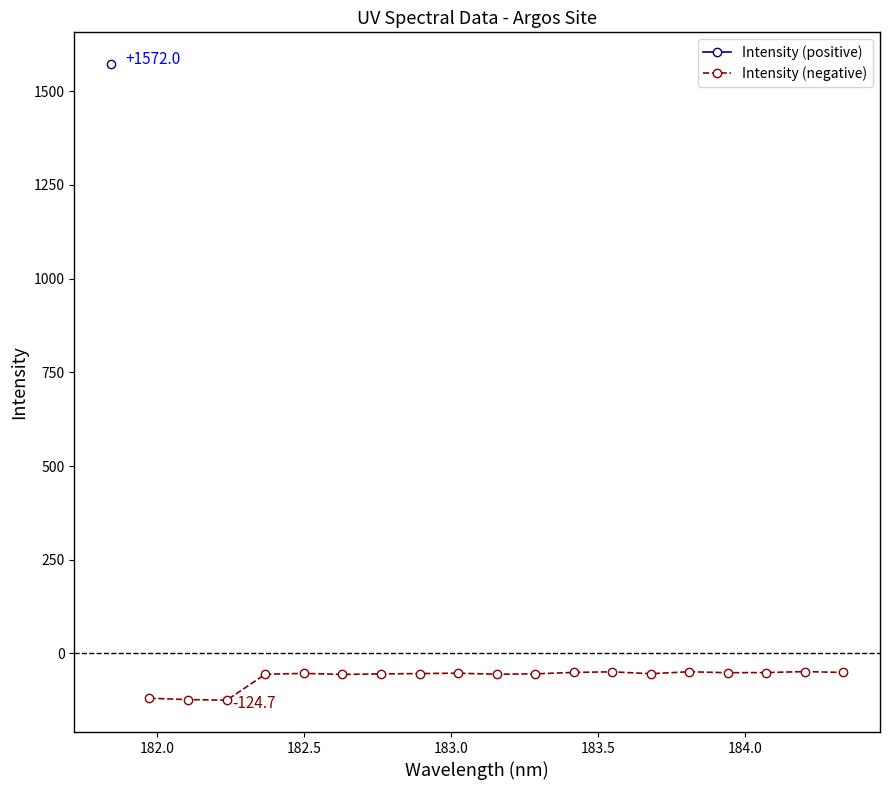

True or false: Intensity (negative) and Intensity (positive) intersect in this chart.

False